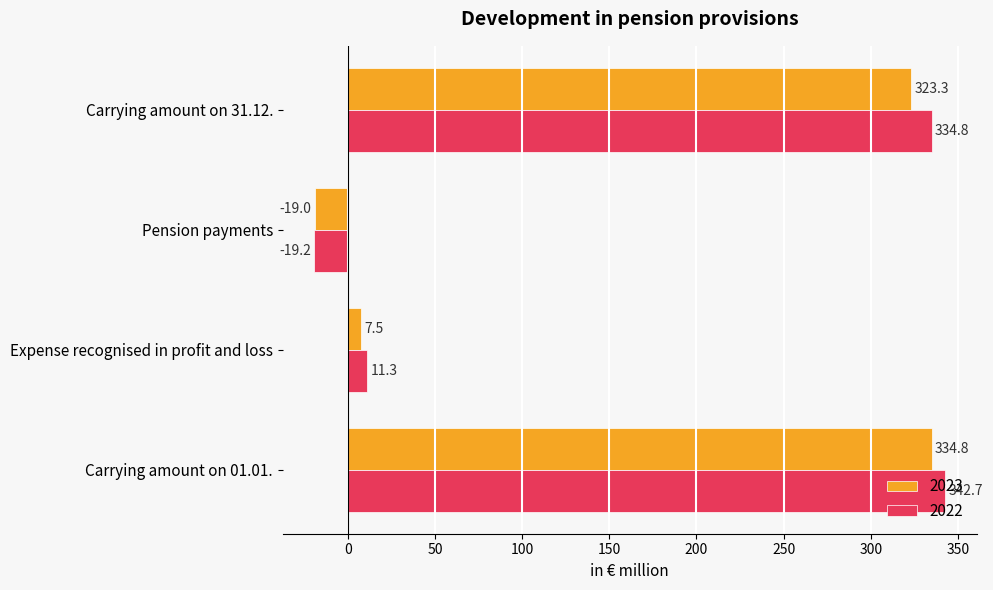

Which category has the lowest value across all series?

Pension payments